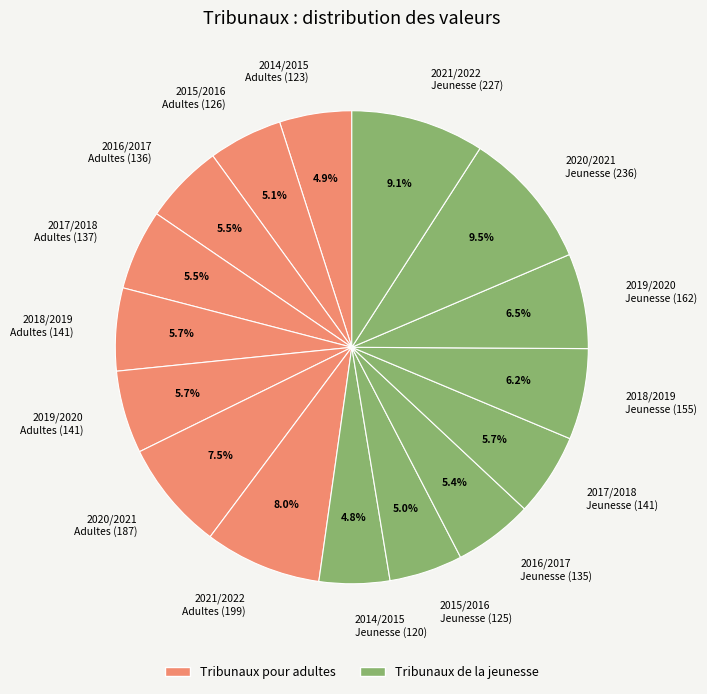

How many slices are in this pie chart?

16